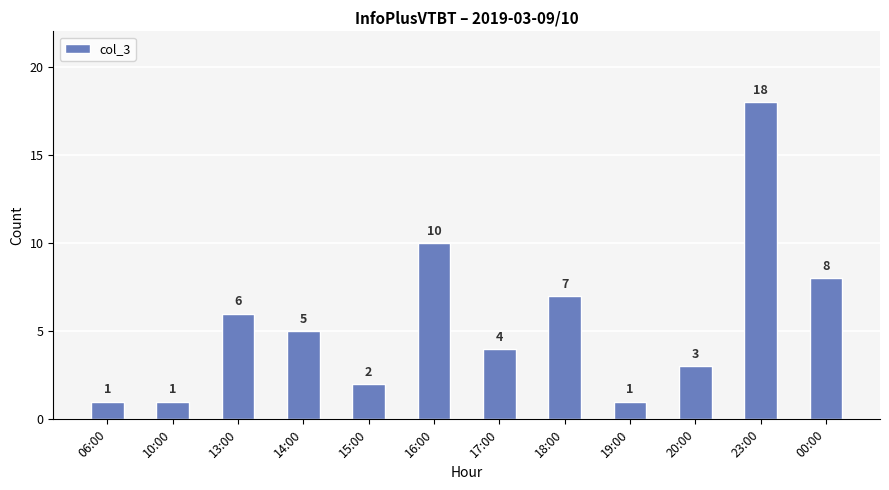

Is it true that the value at 13:00 is 4?

False